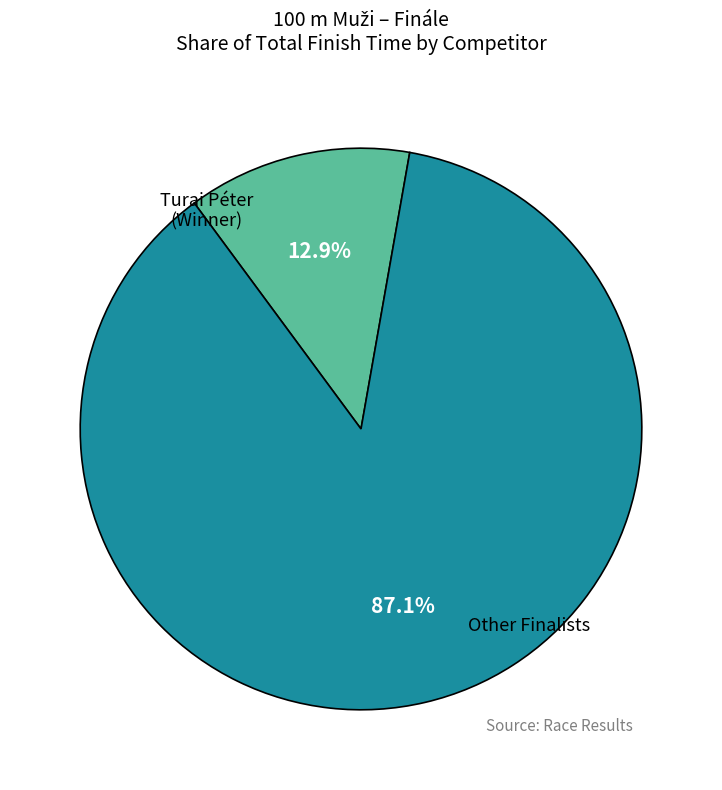

Does any single category account for the majority?

Yes